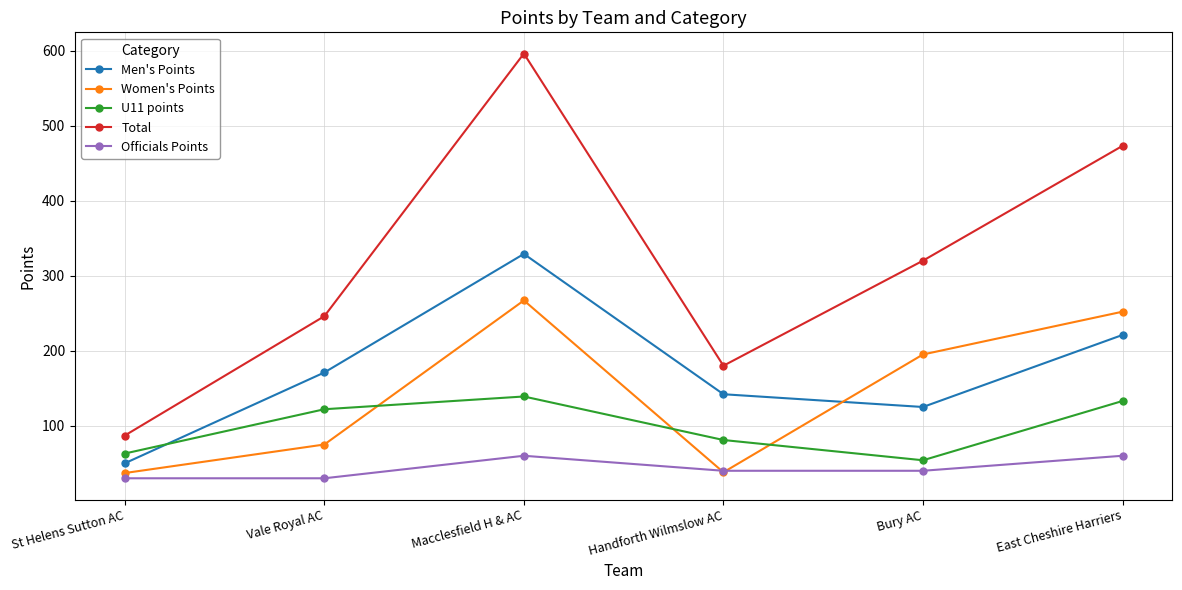

Which category has the lowest value in the Total series?

St Helens Sutton AC